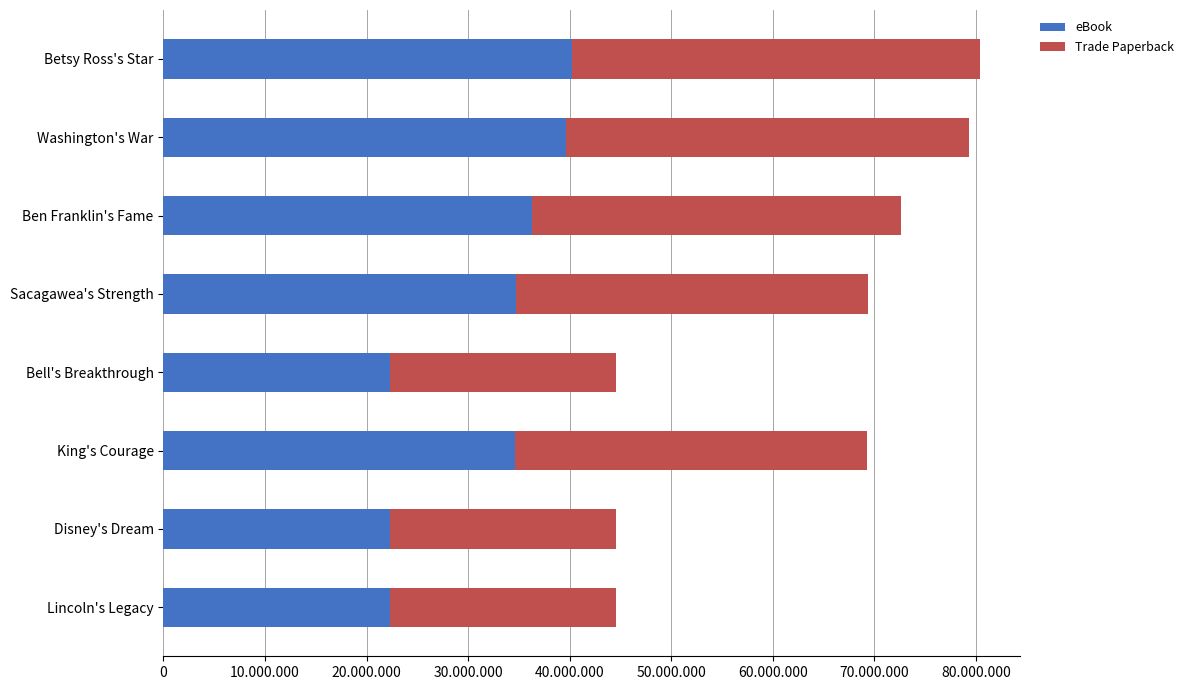

Reading left to right, what are all the values shown in this chart?

eBook: 40180053	39653400	36293233	34685245	22295923	34652142	22295557	22295082
Trade Paperback: 40180053	39653400	36293233	34685245	22295923	34652142	22295557	22295082